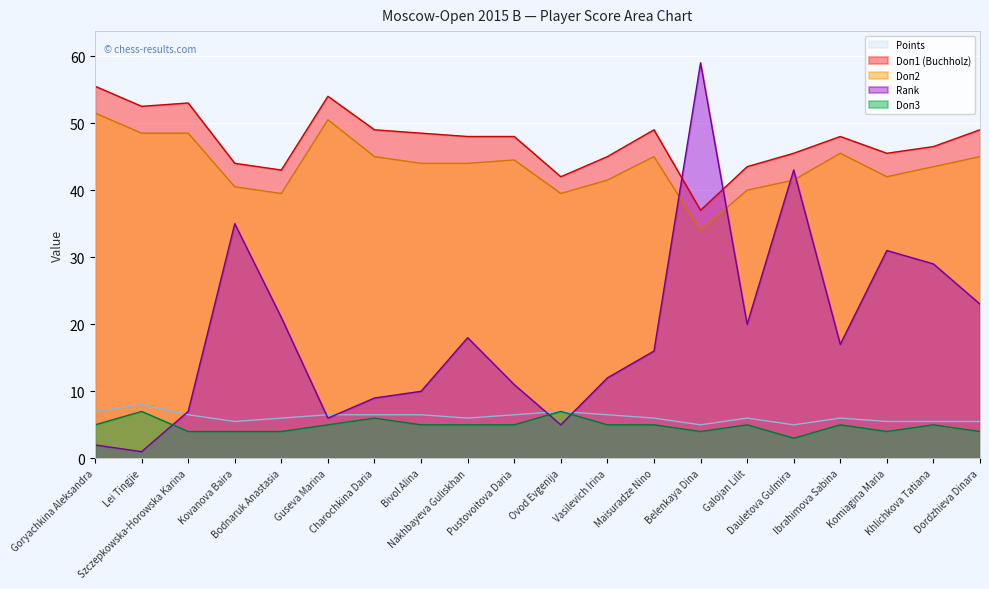

What is the difference between the highest and lowest values at Komiagina Maria?

41.5